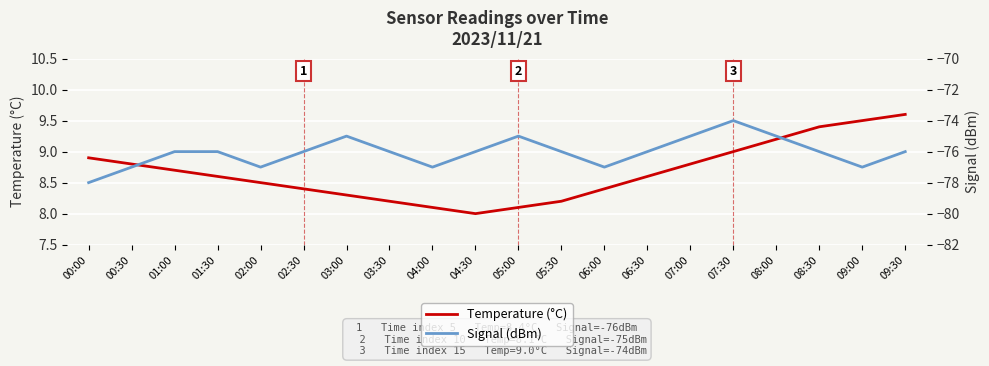

In Signal (dBm), how many points are higher than both neighbors (excluding endpoints)?

3